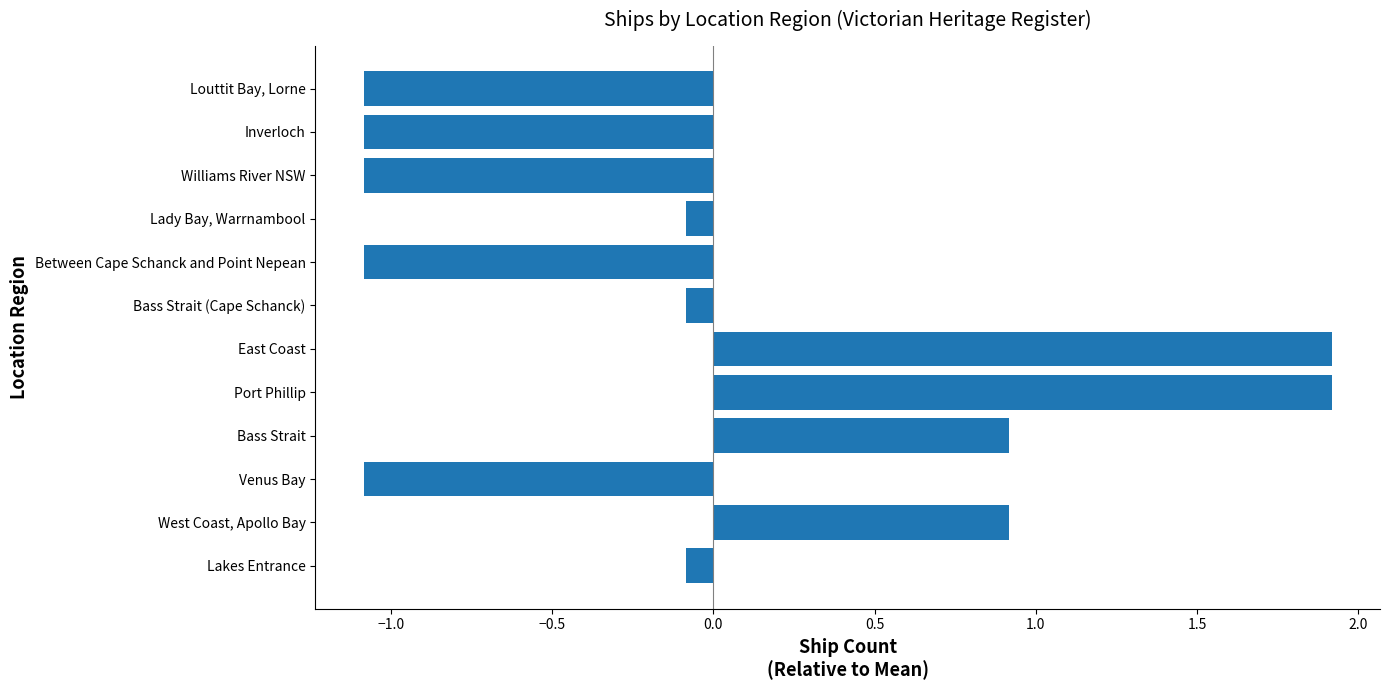

What is the approximate value at East Coast?

1.9